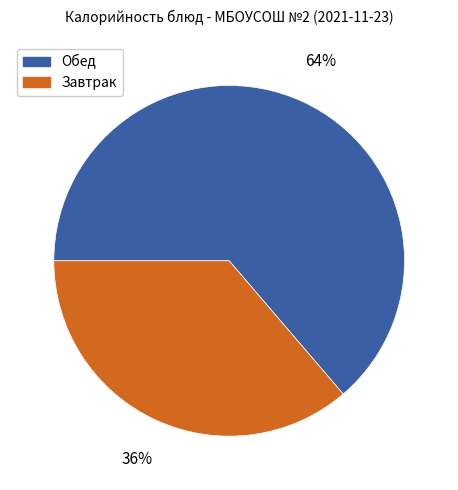

What percentage is the Обед slice, to the nearest percent?

64%